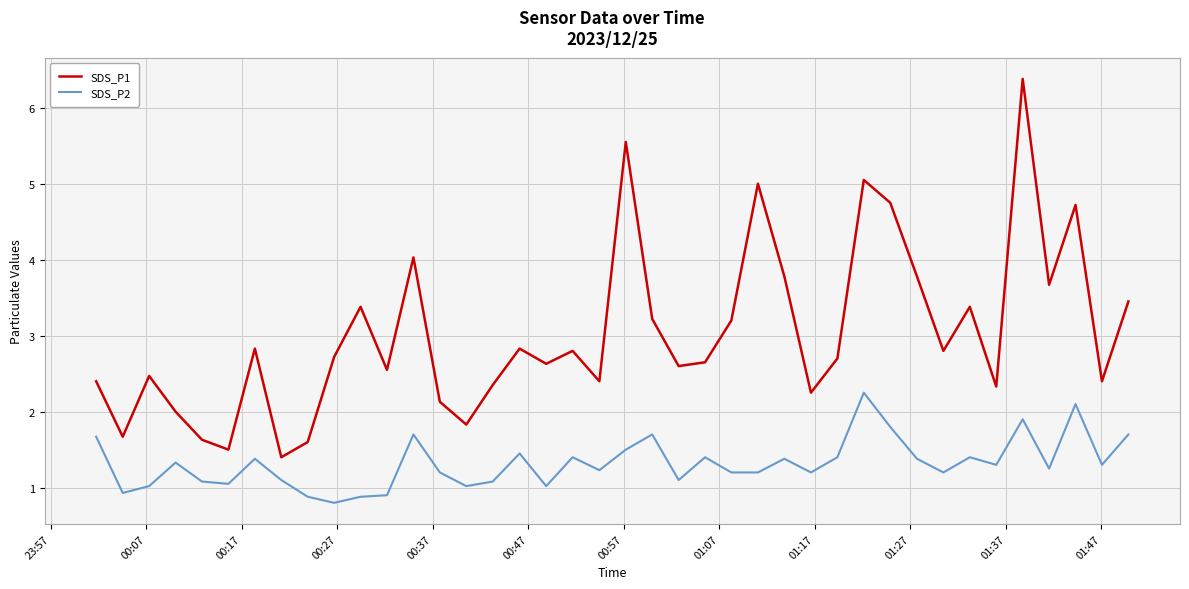

What is the sum of all SDS_P2 values?

52.8